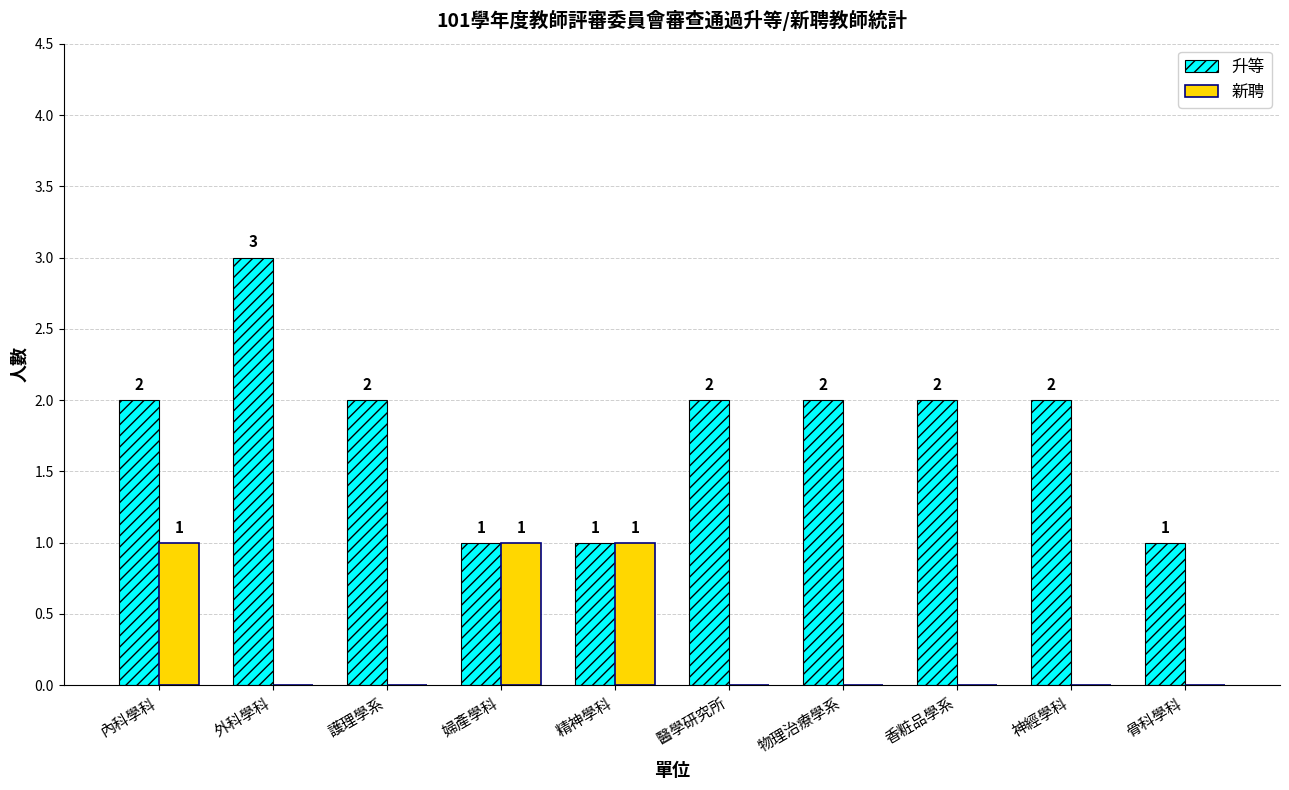

What is the sum of the 升等 values at 外科學科 and 神經學科?

5